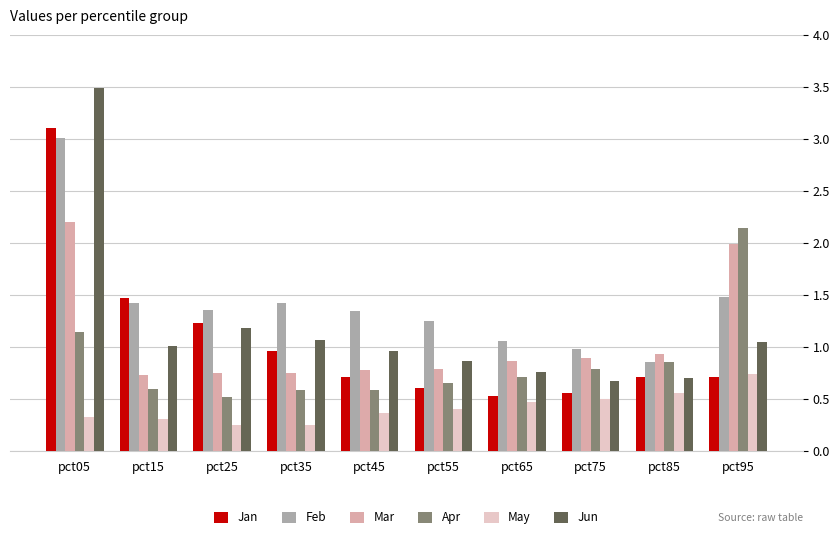

At which label does Jan reach its peak?

pct05